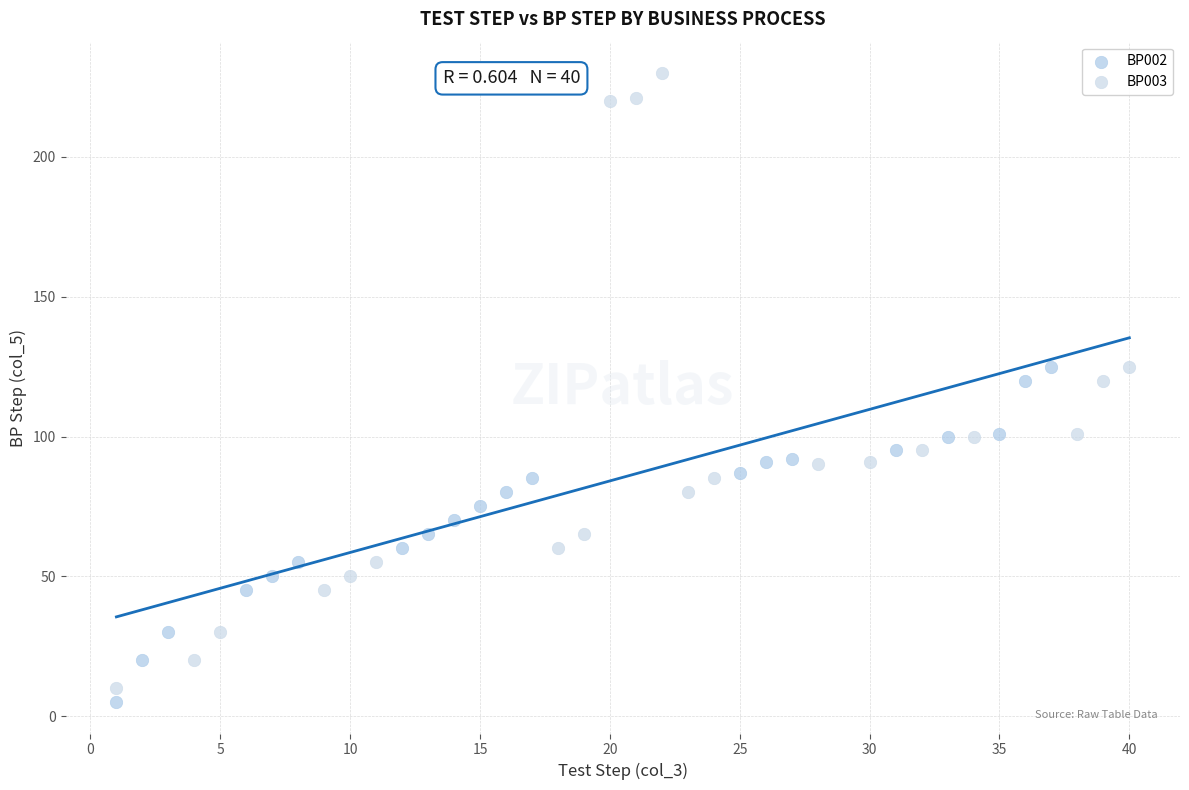

Which series contains the highest Y value?

BP003